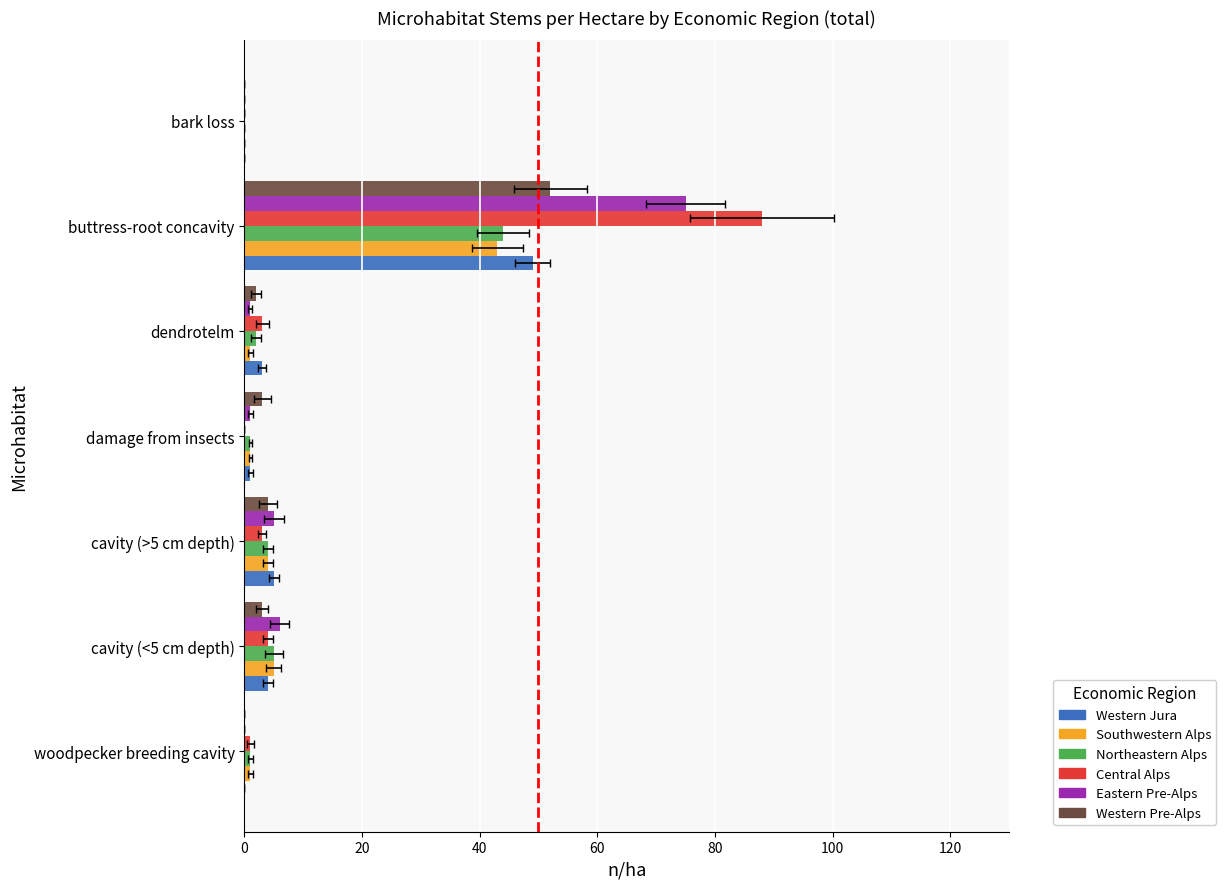

Is the value of Southwestern Alps at 80 greater than the value of Western Jura at 60?

No